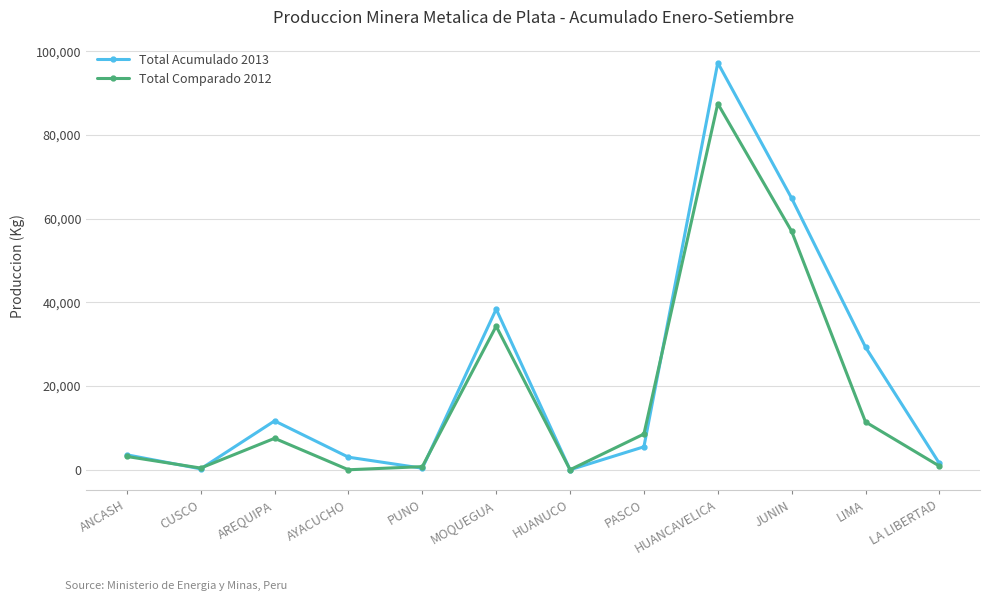

At which category does Total Comparado 2012 reach its first local valley?

CUSCO